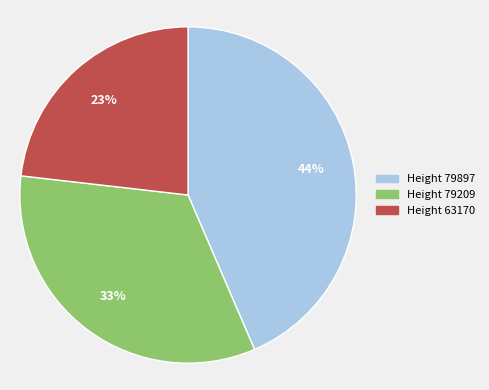

To the nearest percent, what percentage of the pie is Height 79897?

44%